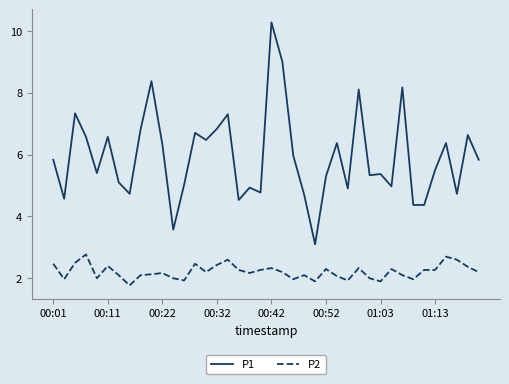

Reading left to right, extract all data points from this chart.

P1: 5.8	4.6	7.3	6.6	5.4	6.6	5.1	4.7	6.8	8.4	6.3	3.6	5.0	6.7	6.5	6.8	7.3	4.5	4.9	4.8	10.3	9.0	6.0	4.7	3.1	5.3	6.4	4.9	8.1	5.3	5.4	5.0	8.2	4.4	4.4	5.5	6.4	4.7	6.6	5.8
P2: 2.5	2.0	2.5	2.8	2.0	2.4	2.1	1.8	2.1	2.1	2.2	2.0	1.9	2.5	2.2	2.4	2.6	2.3	2.2	2.3	2.3	2.2	2.0	2.1	1.9	2.3	2.1	1.9	2.3	2.0	1.9	2.3	2.1	2.0	2.3	2.3	2.7	2.6	2.4	2.2